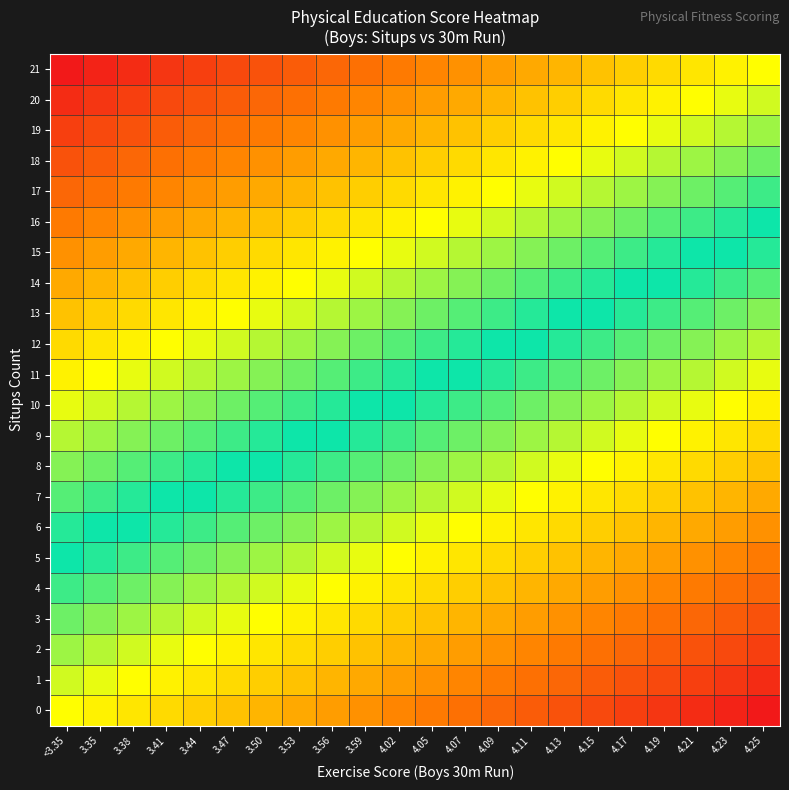

What is the total value across all series at 4.05?

3410